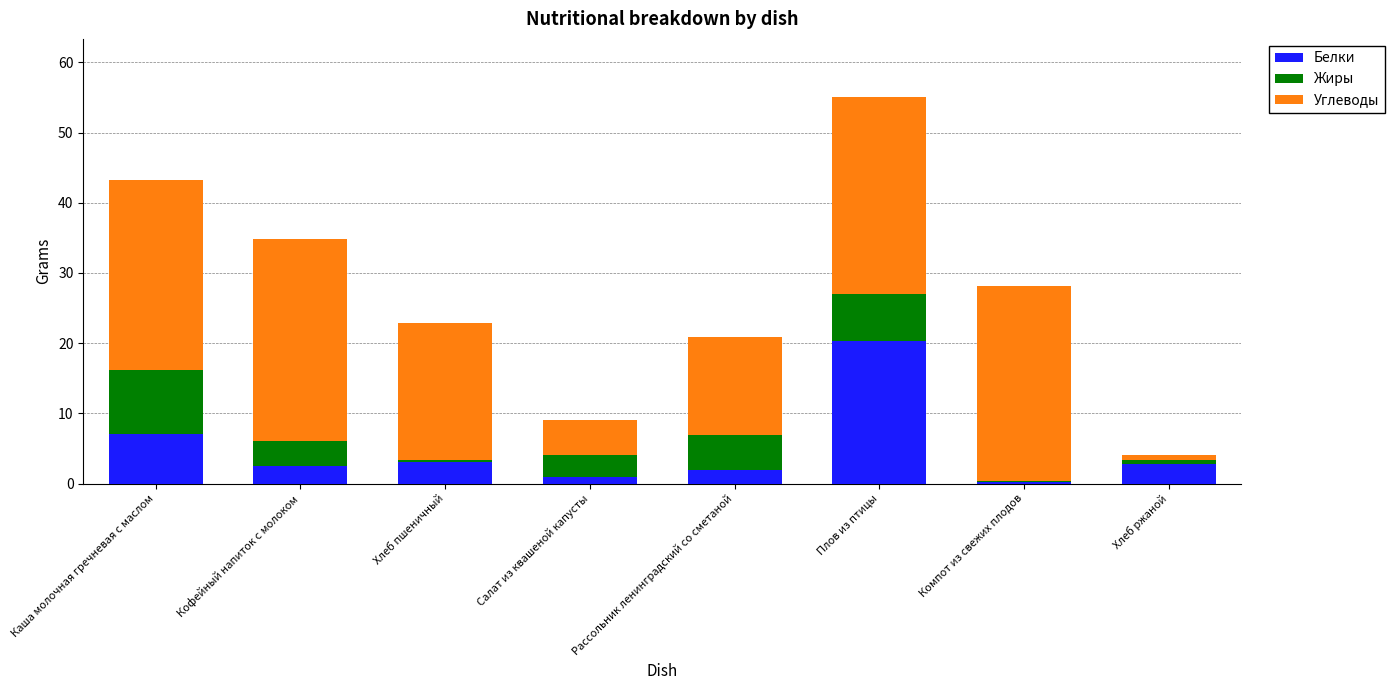

Is it true that Белки equals 2.5 at Кофейный напиток с молоком?

True